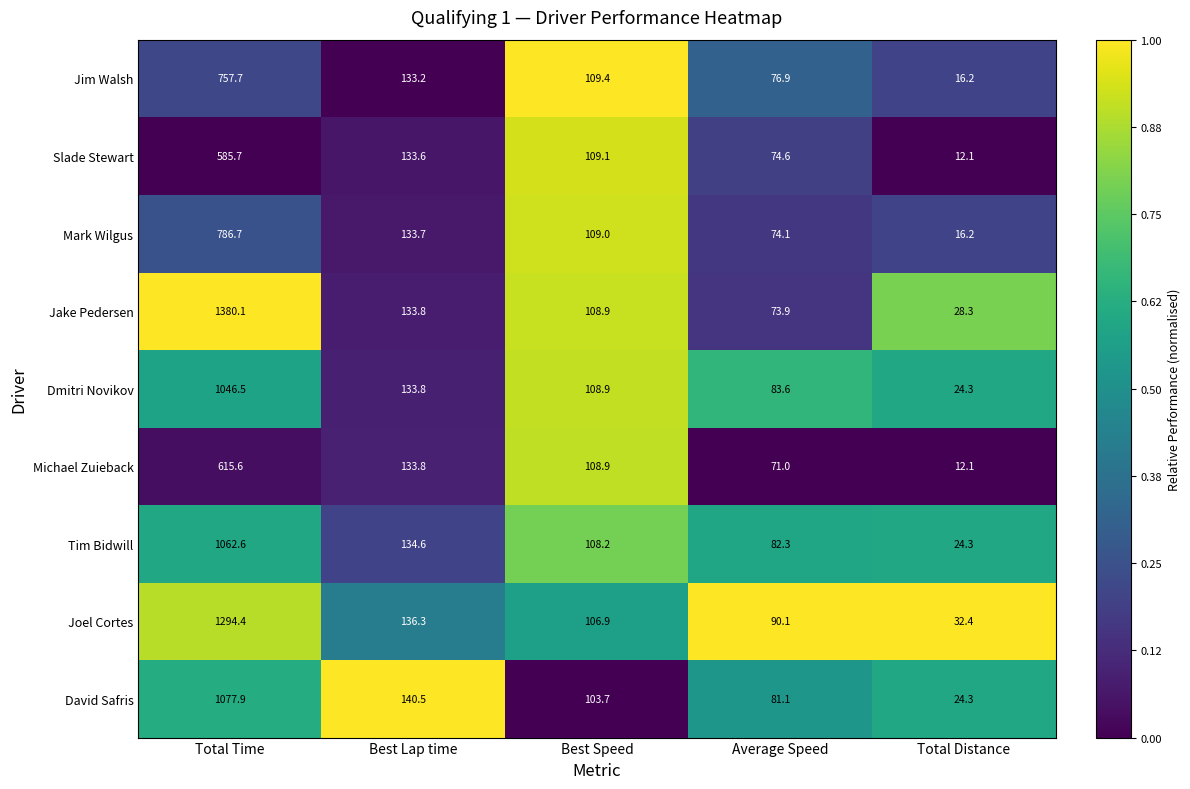

Is the value of Dmitri Novikov at Best Speed greater than the value of David Safris at Best Speed?

Yes